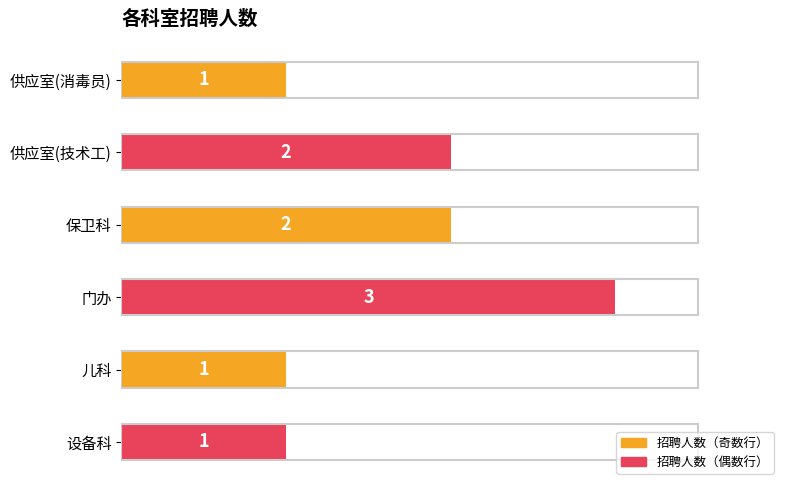

How many data points does each series have?

6